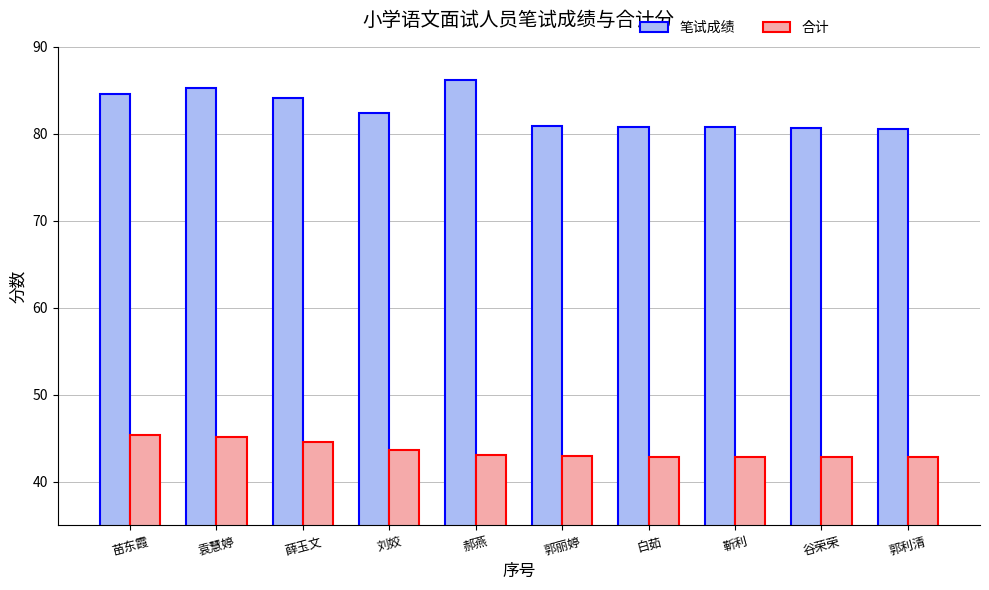

What is the label of the 6th bar from the right?

郝燕